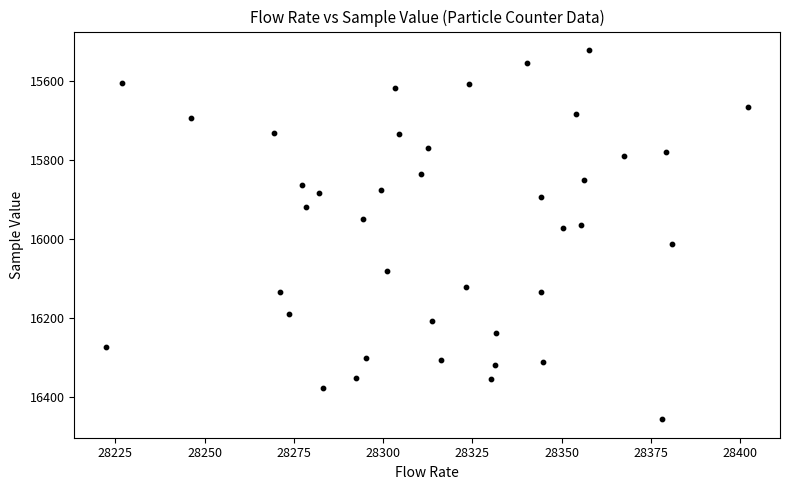

What is the range of Y values (max minus min)?

935